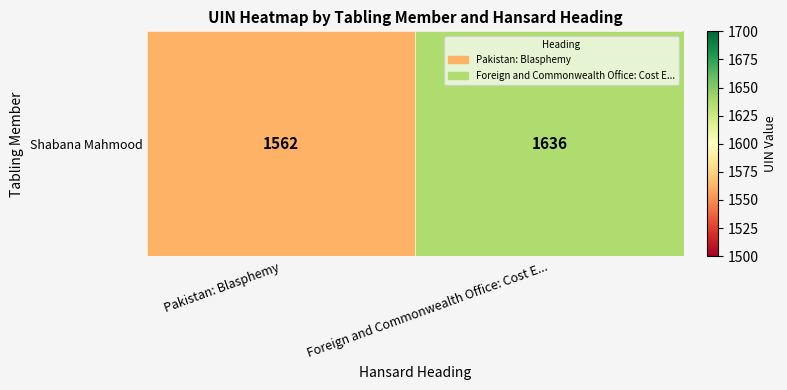

Reading left to right, transcribe all the data shown in this chart.

1562	1636